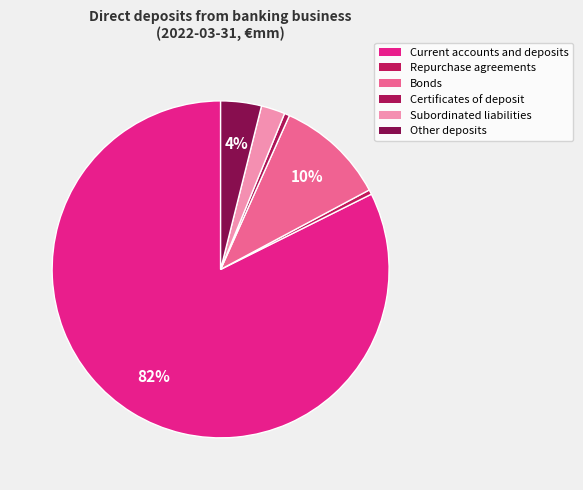

How many slices are in this pie chart?

6